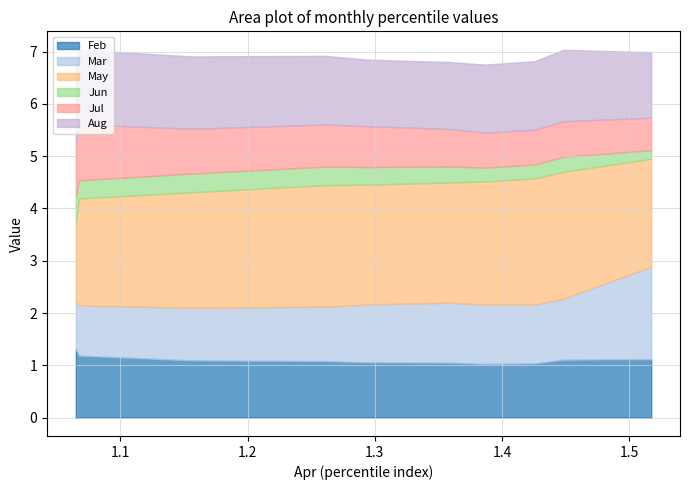

Which series has the largest range (max minus min)?

May